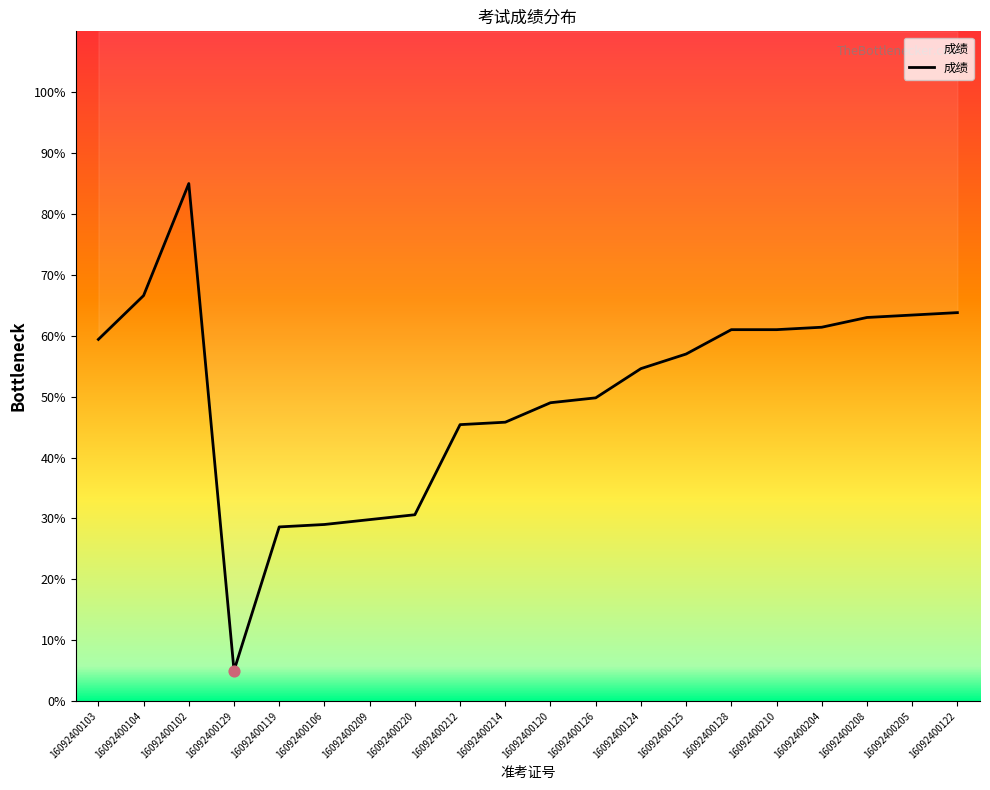

What is the ratio of the value at 16092400119 to the value at 16092400106?

1.0